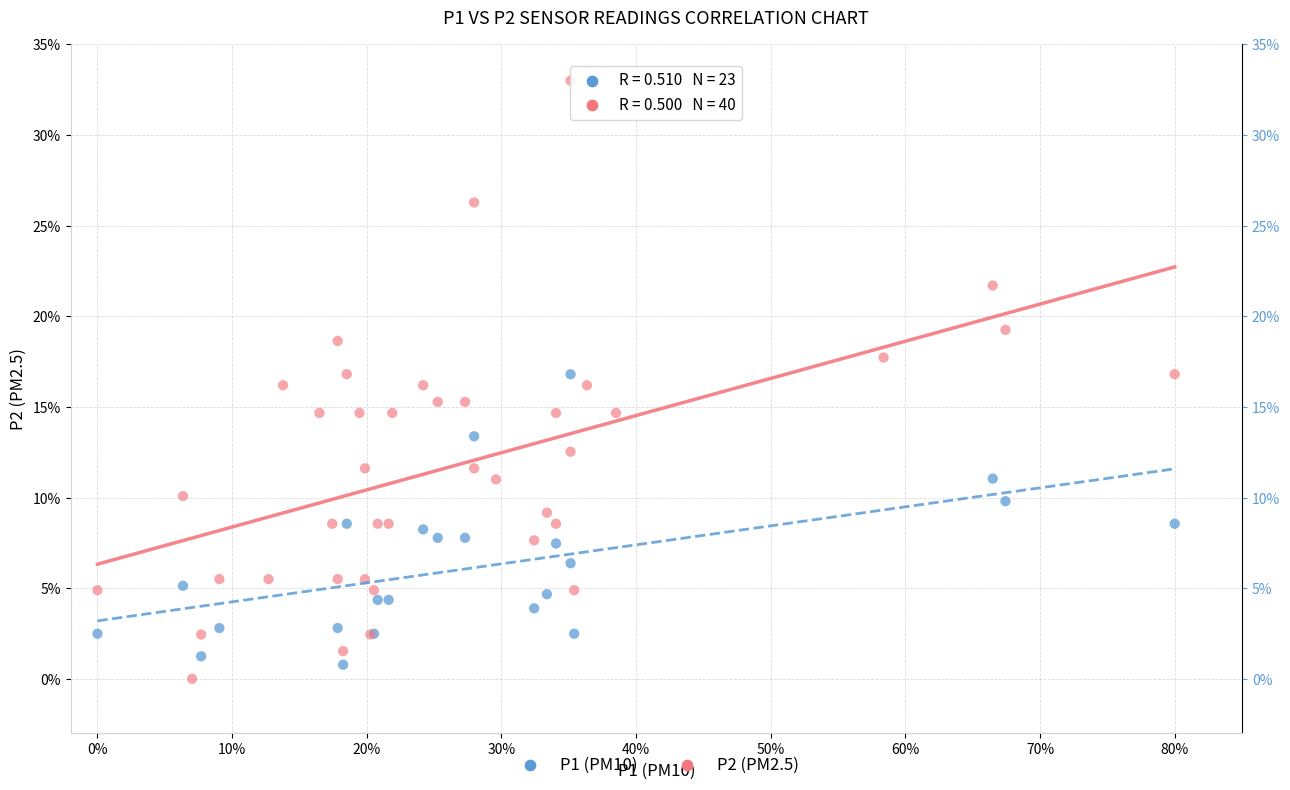

Which series has the widest spread of Y values?

P2 (PM2.5)